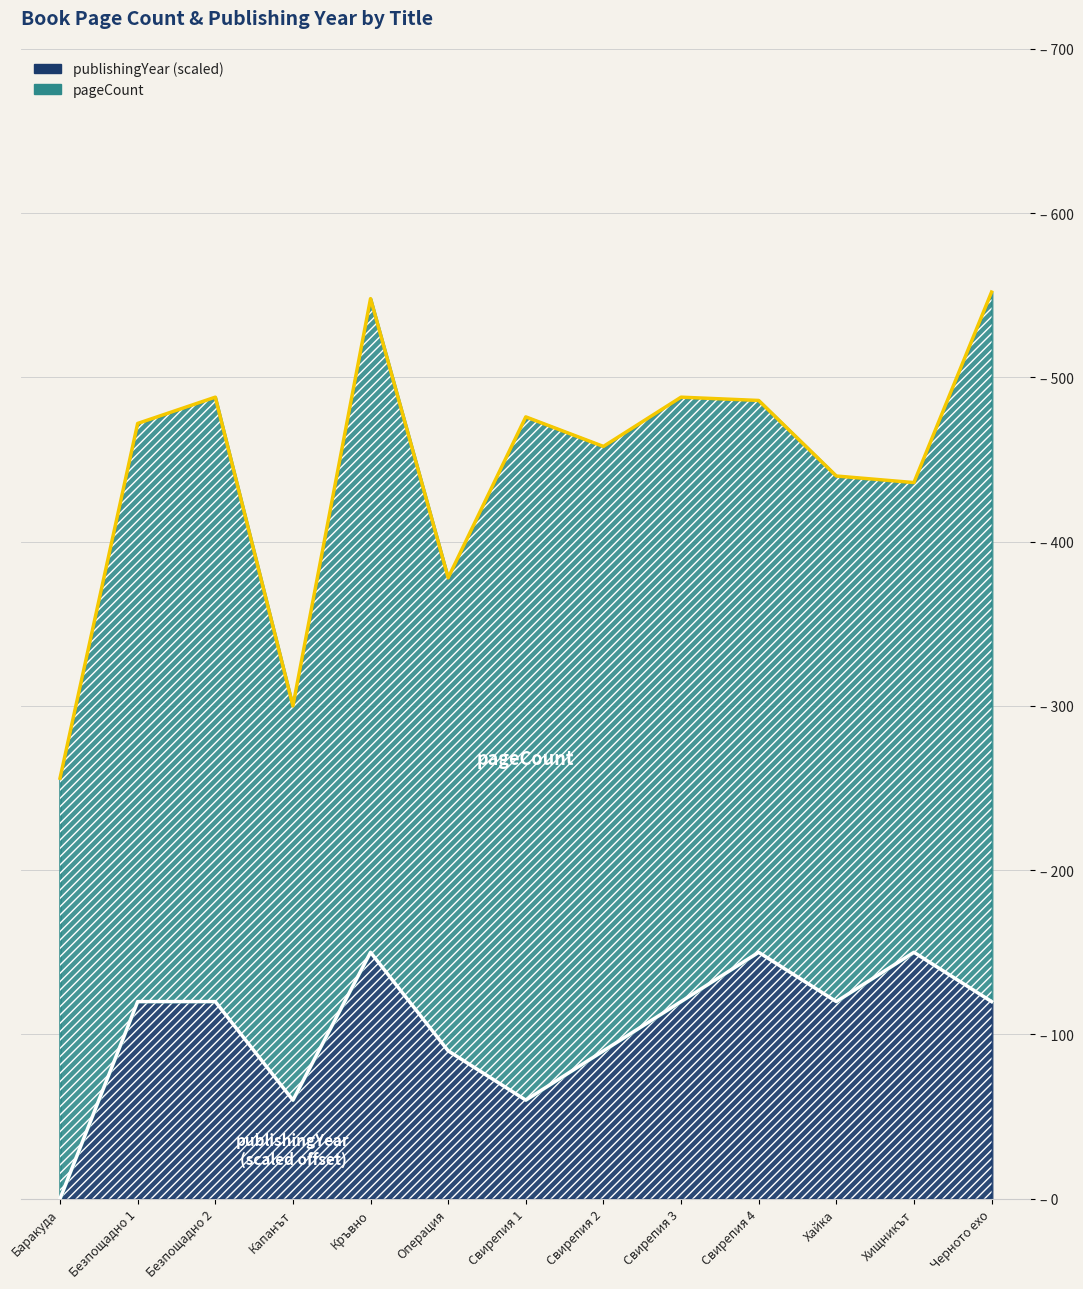

At which label is the value closest to 75?

Капанът